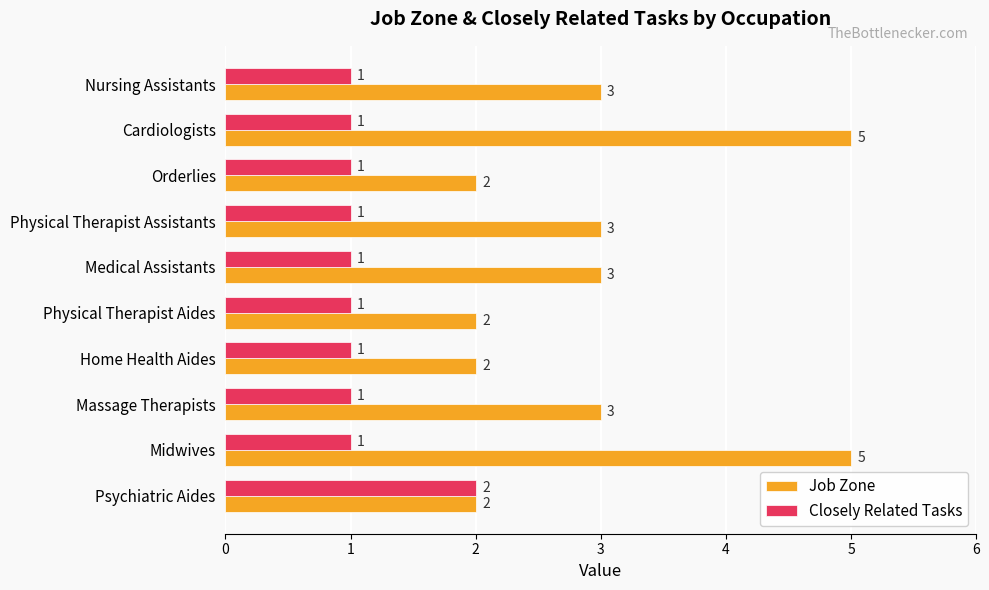

Rank the series at Physical Therapist Assistants from highest to lowest value.

Job Zone, Closely Related Tasks